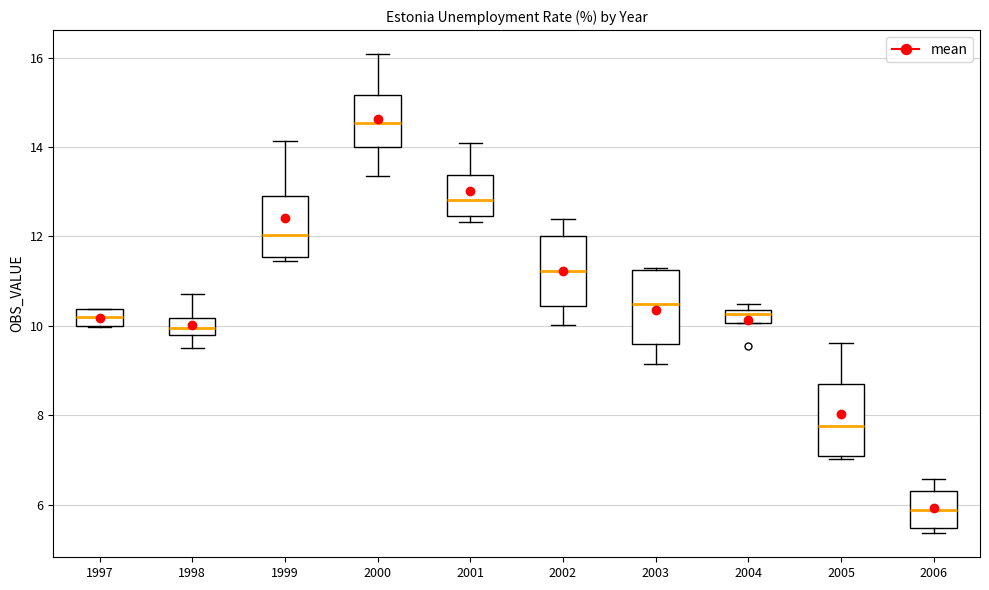

Which box has the lowest median line?

2006